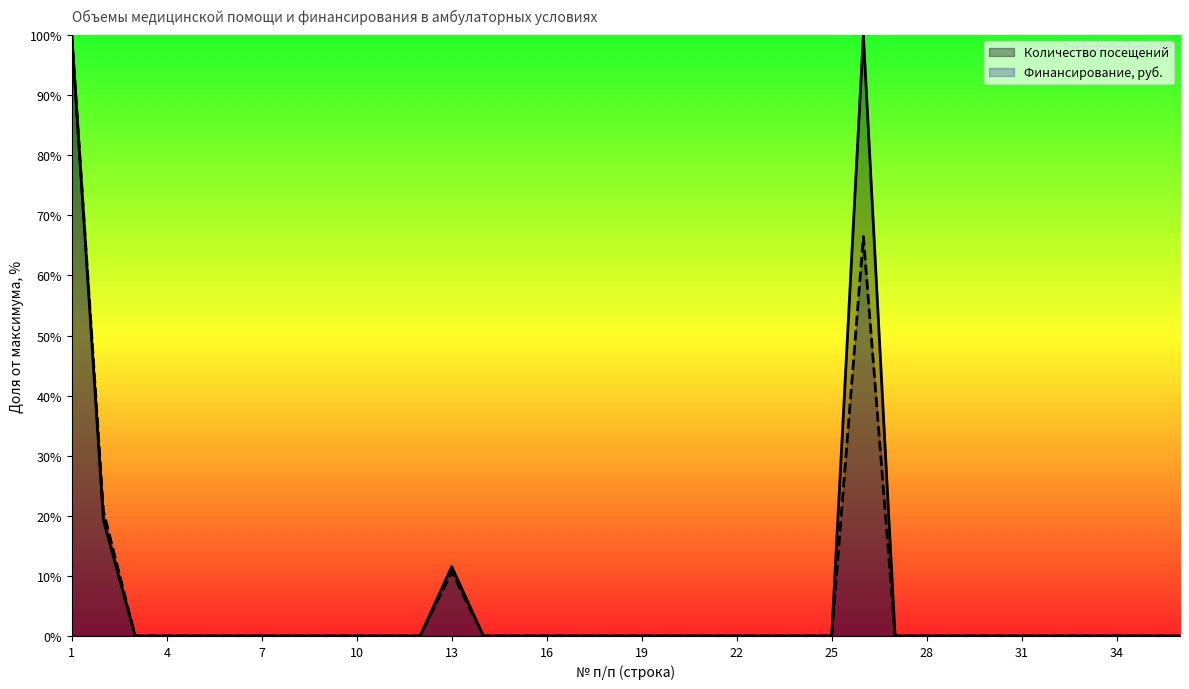

True or false: Количество посещений has a value of 31.0 at 21.

False